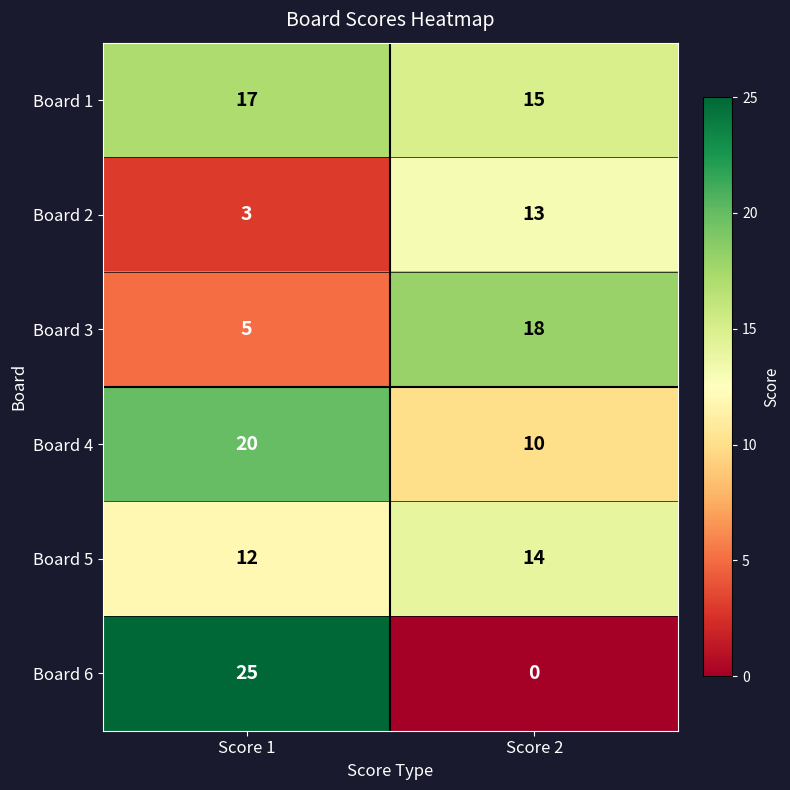

Reading right to left, what are all the values shown in this chart?

Board 1: Score 2=15	Score 1=17
Board 2: Score 2=13	Score 1=3
Board 3: Score 2=18	Score 1=5
Board 4: Score 2=10	Score 1=20
Board 5: Score 2=14	Score 1=12
Board 6: Score 2=0	Score 1=25